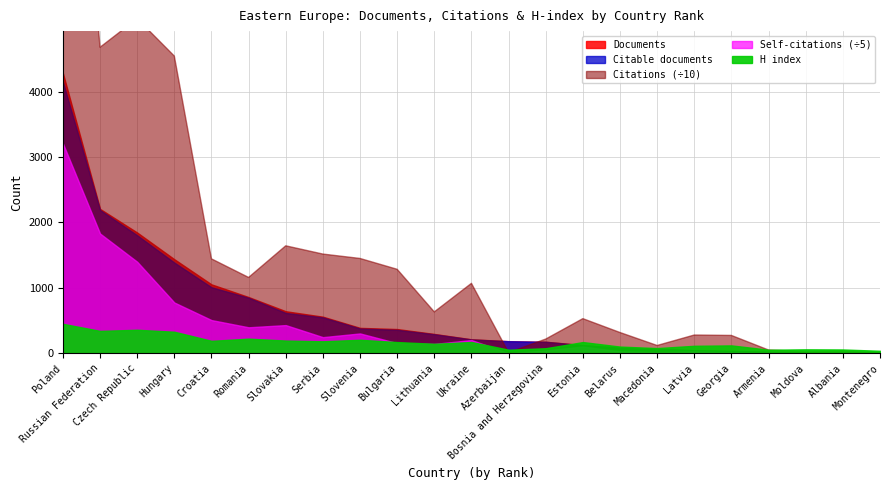

What is the spread (max minus min) of values at Poland?

113578